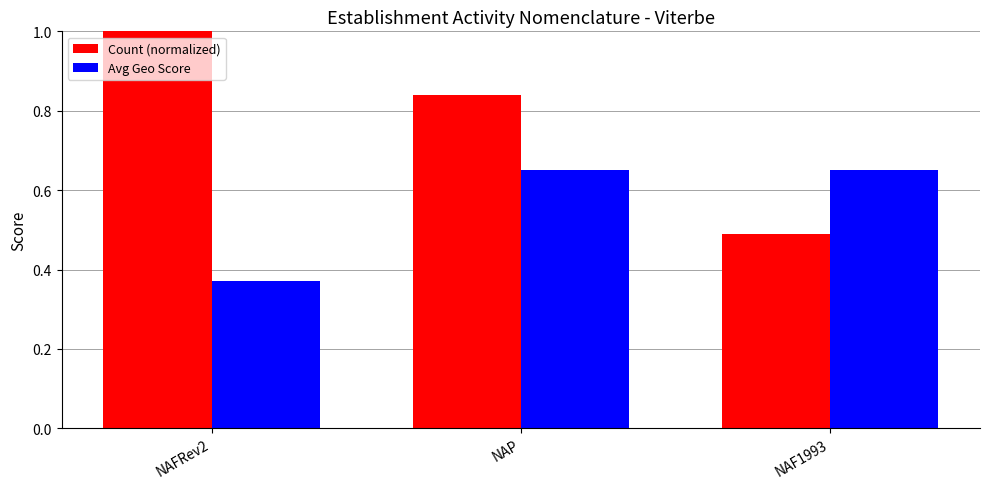

At which label does Count (normalized) reach its minimum?

NAF1993